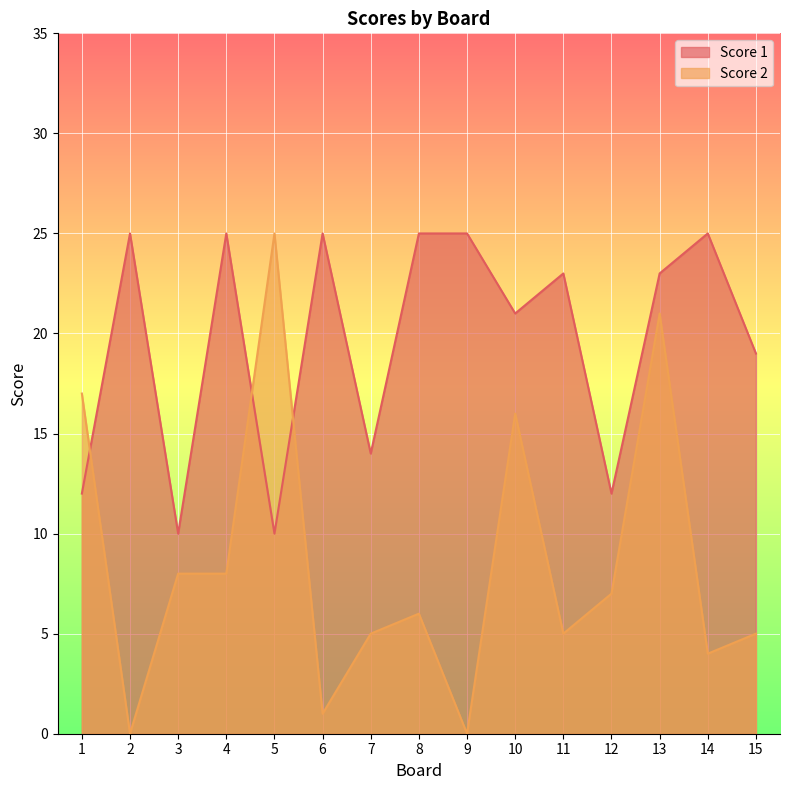

True or false: Score 2 has more than 2 points higher than both neighbors.

True